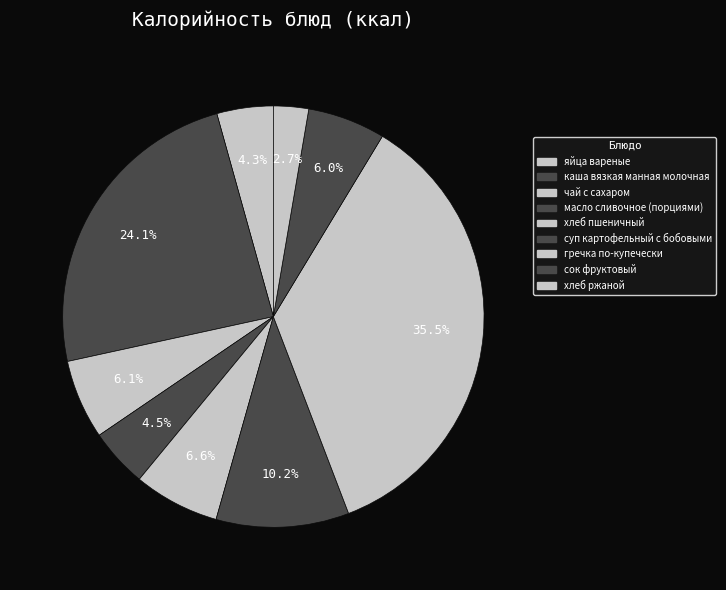

Combined, what portion of the pie is суп картофельный с бобовыми and яйца вареные?

14.5%